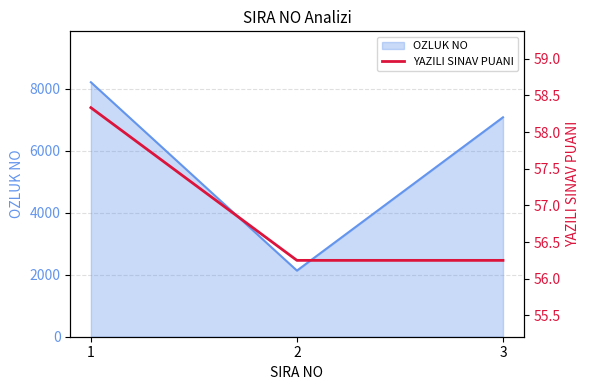

Which has a higher value, 1 or 3?

1